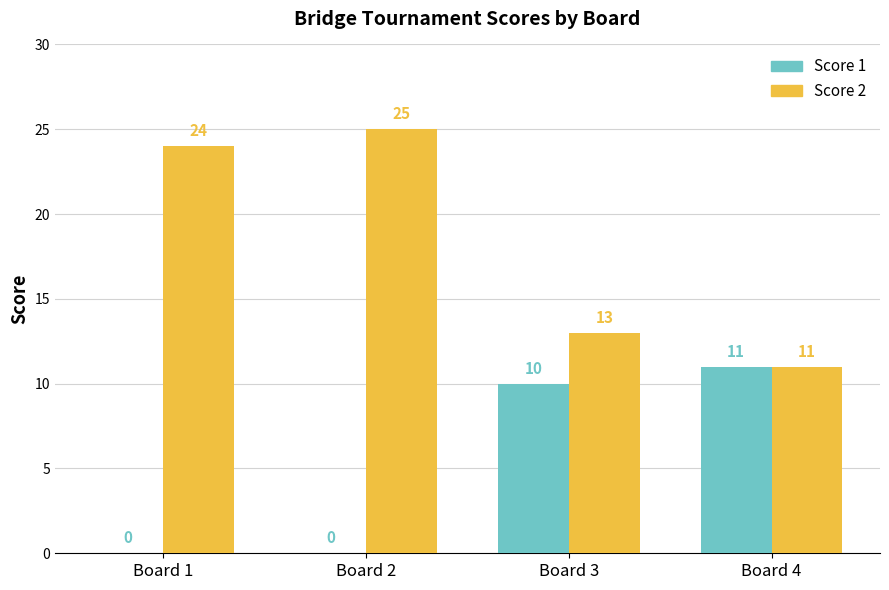

What is the average value of the Score 2 series?

18